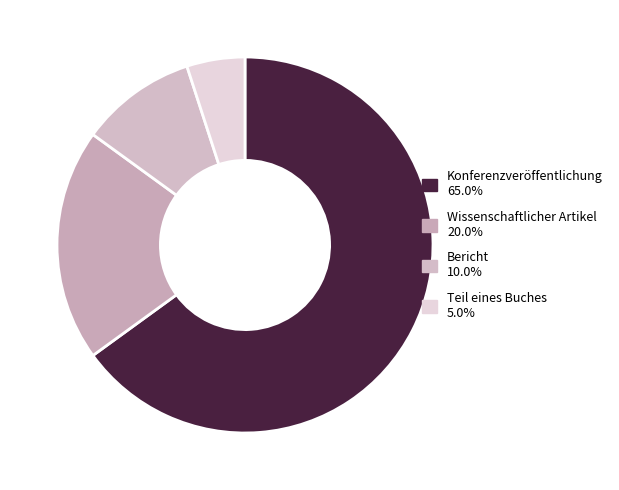

The Bericht slice represents 1% of the pie. True or false?

False